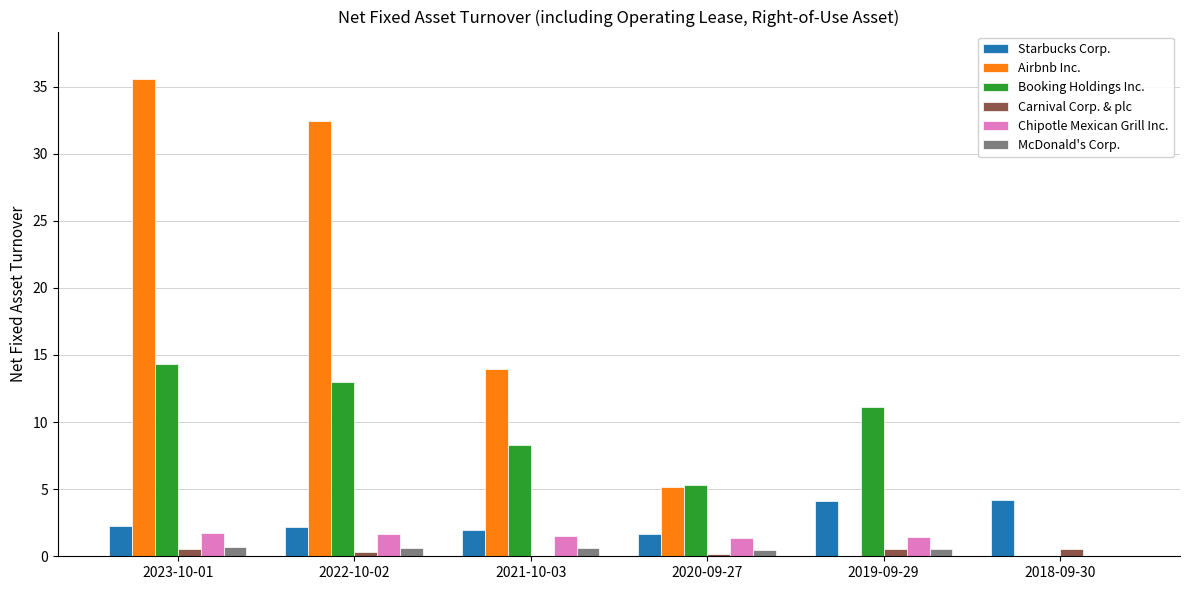

Which label corresponds to the largest value in the chart?

2023-10-01